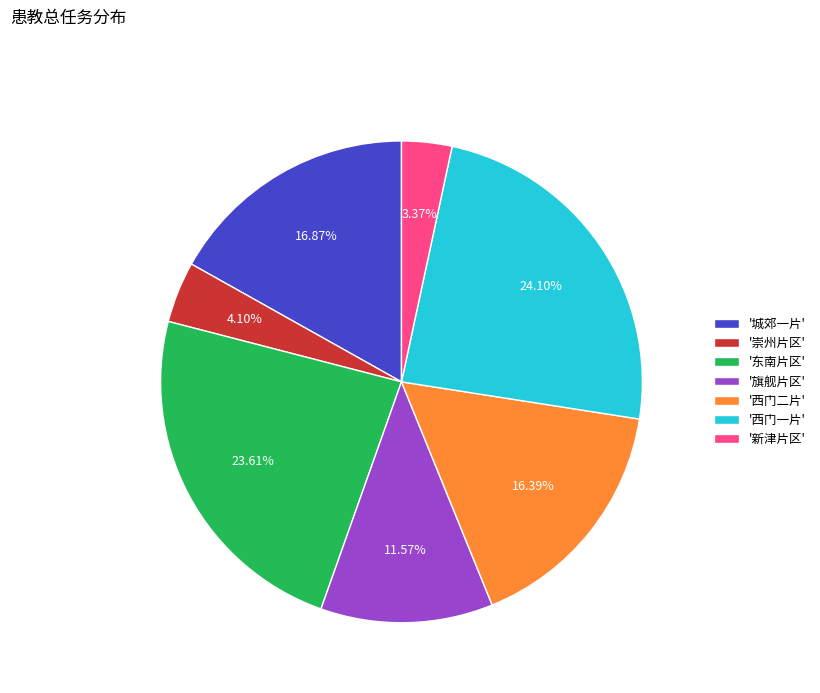

Which has a higher value, '东南片区' or '新津片区'?

'东南片区'